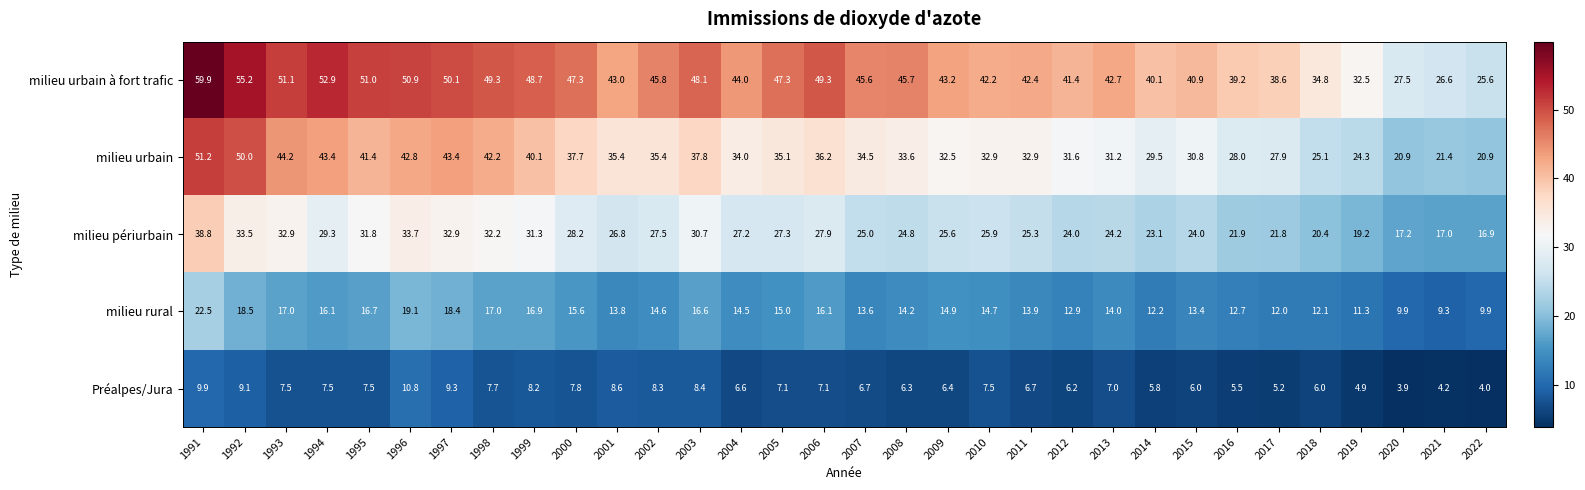

What is the average value of the Préalpes/Jura series?

7.0